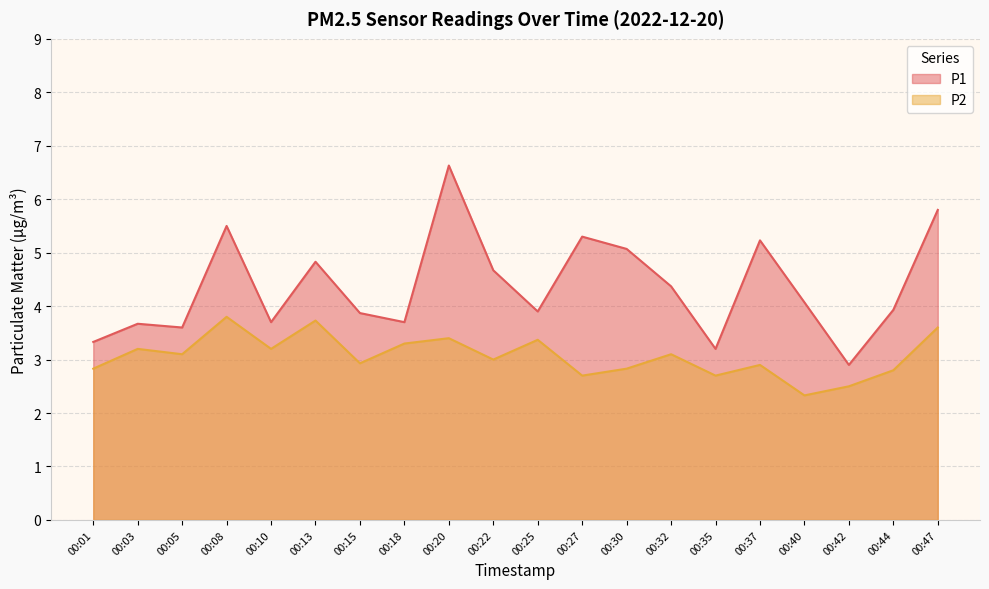

At which label does P1 reach its peak?

00:20